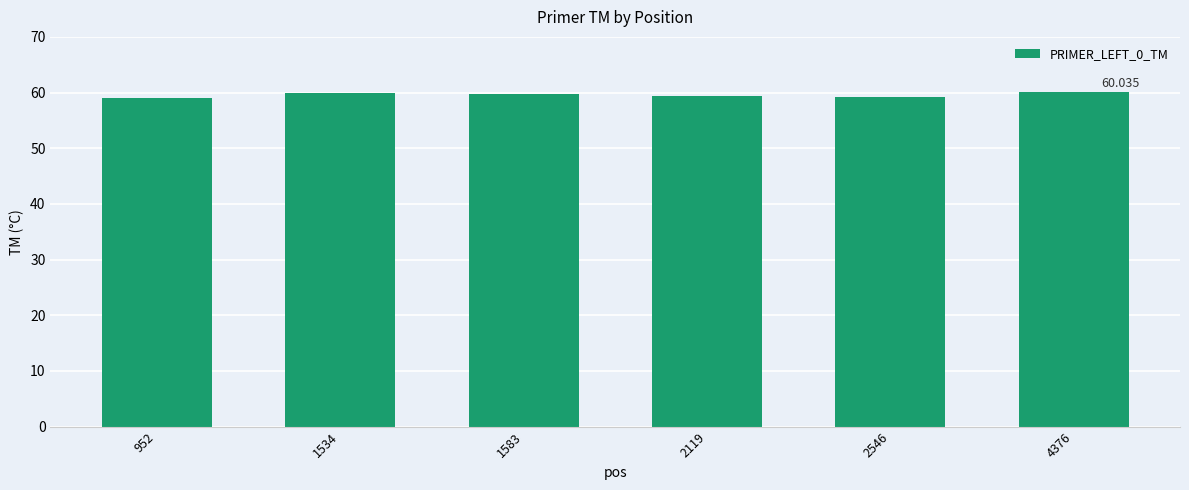

What is the sum of the values at 2546 and 2119?

118.6